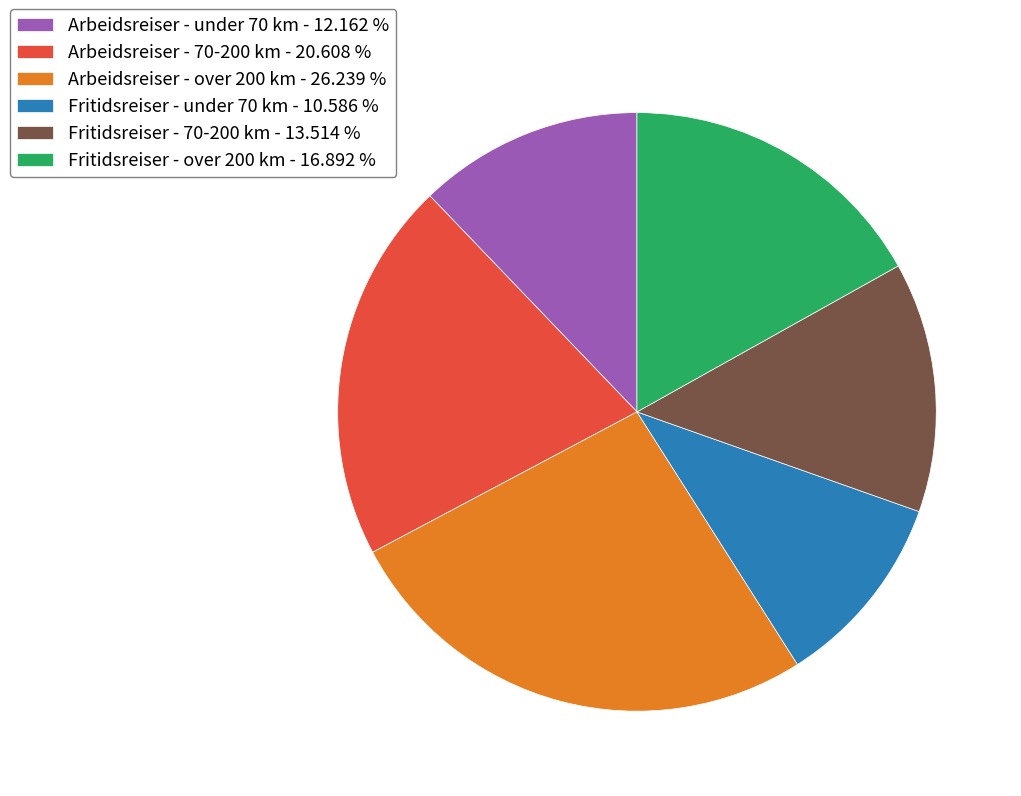

The Arbeidsreiser - 70-200 km slice represents 21% of the pie. True or false?

True